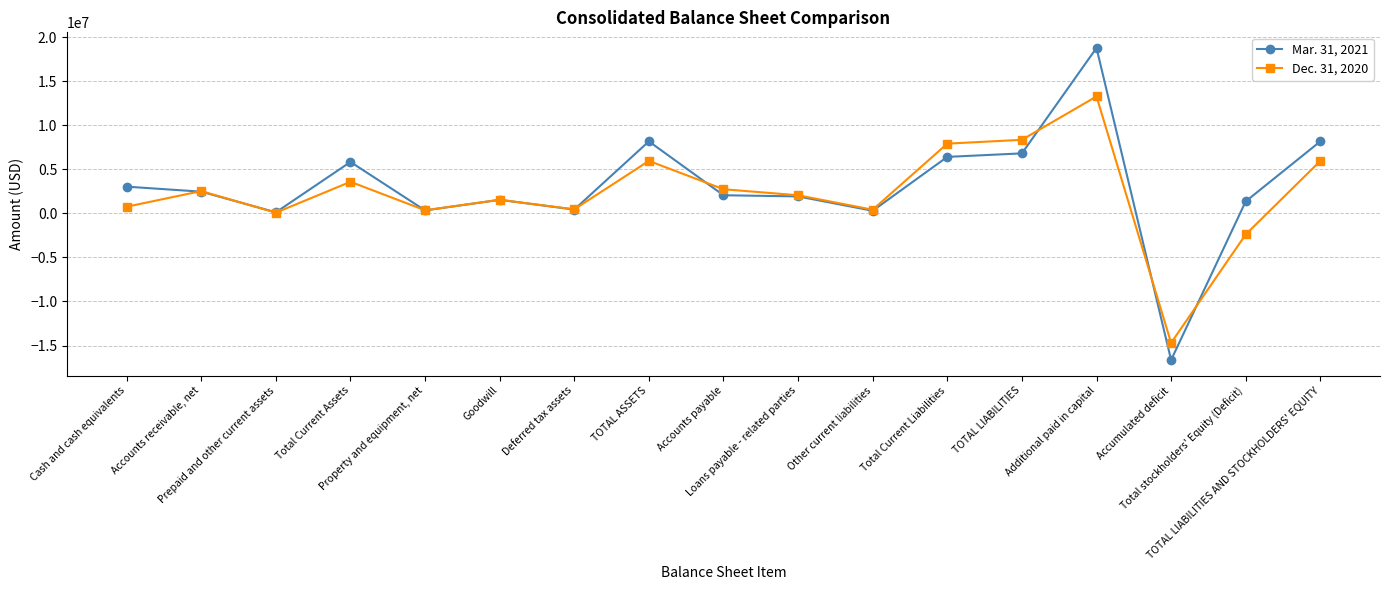

Which series changed the most between Property and equipment, net and Accounts payable?

Dec. 31, 2020